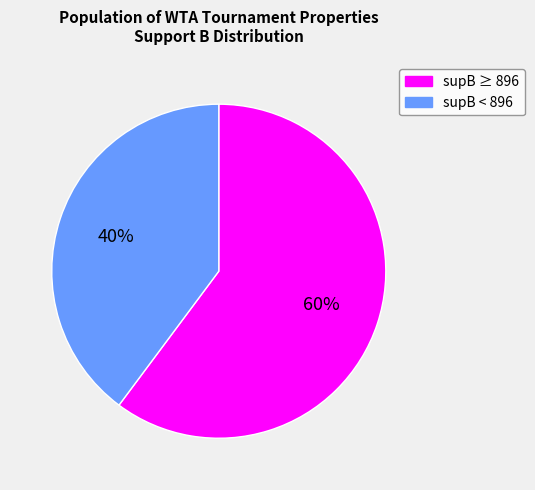

Which slice is the largest?

supB ≥ 896